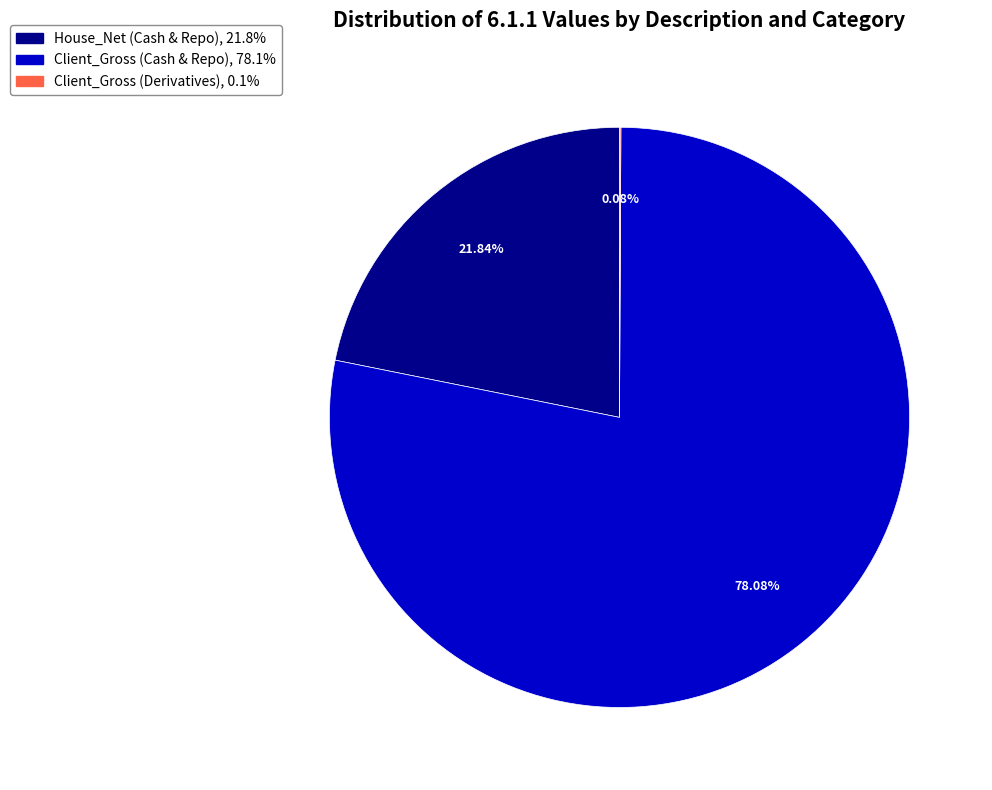

Is there any slice that represents more than half of the pie?

Yes